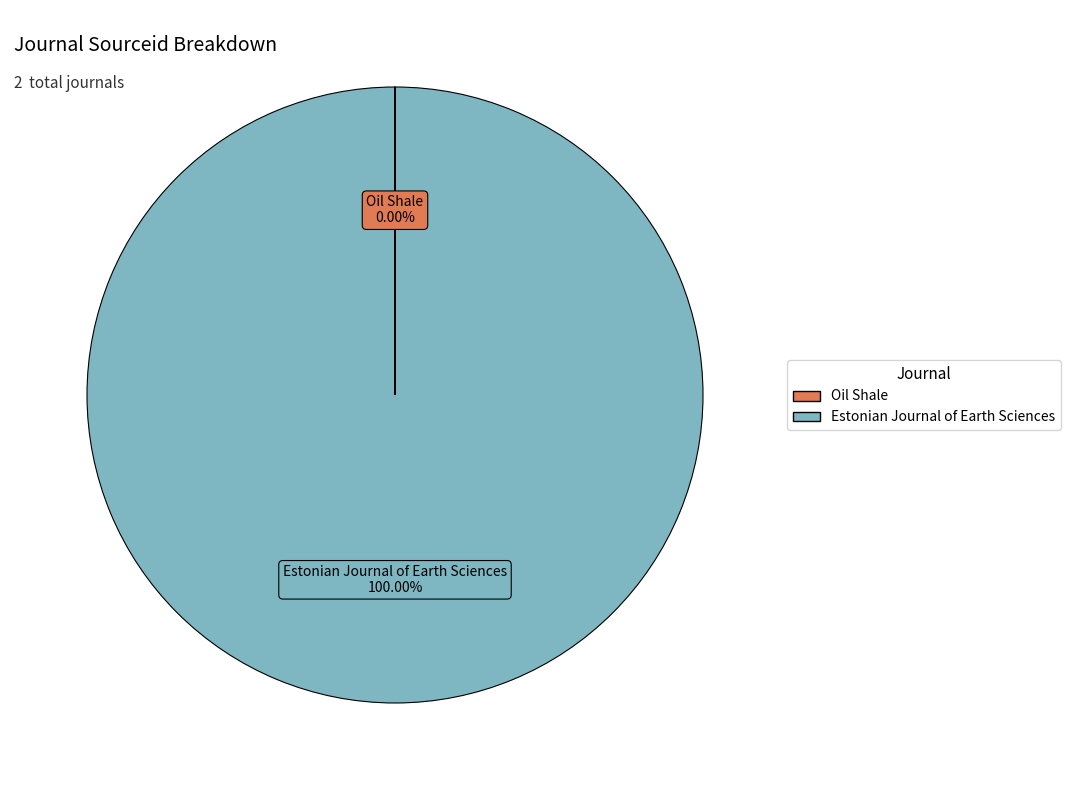

What is the largest slice in the pie chart?

Estonian Journal of Earth Sciences